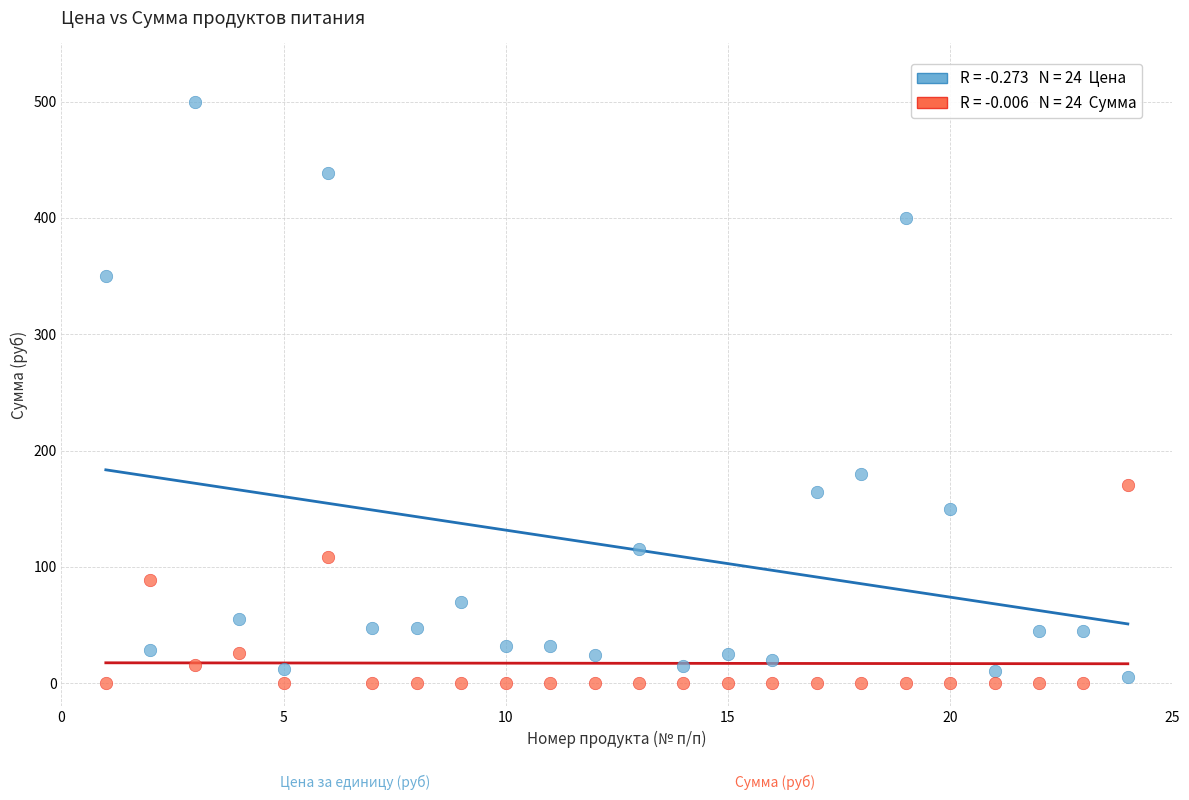

Across all data points, what is the range of X values (max minus min)?

23.0